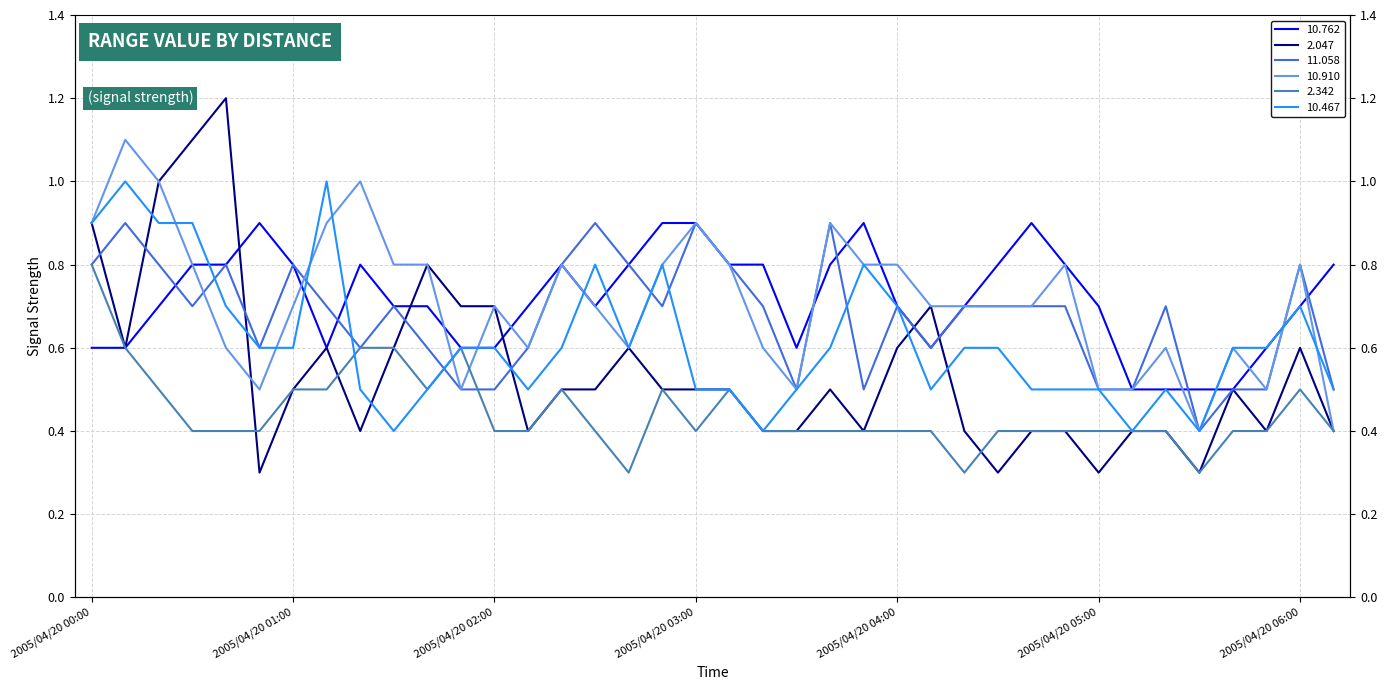

Where is the first local maximum for 2.342?

2005/04/20 01:50